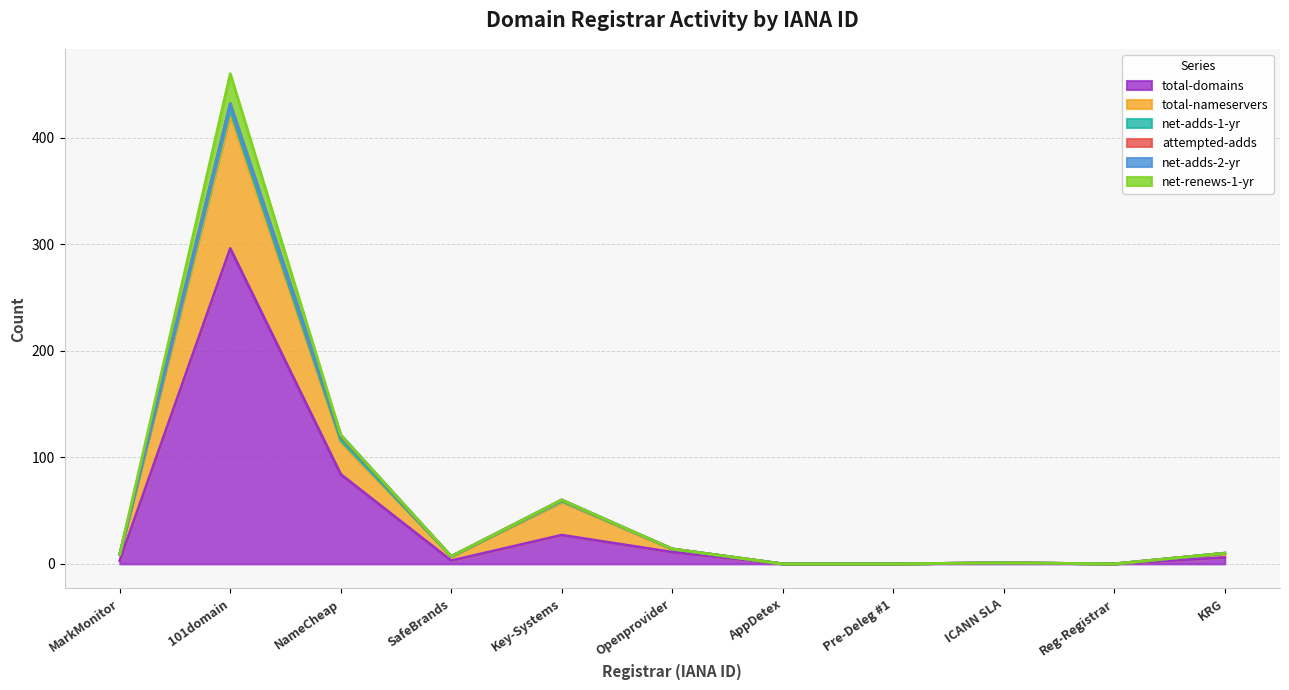

What is the maximum value for total-domains?

296